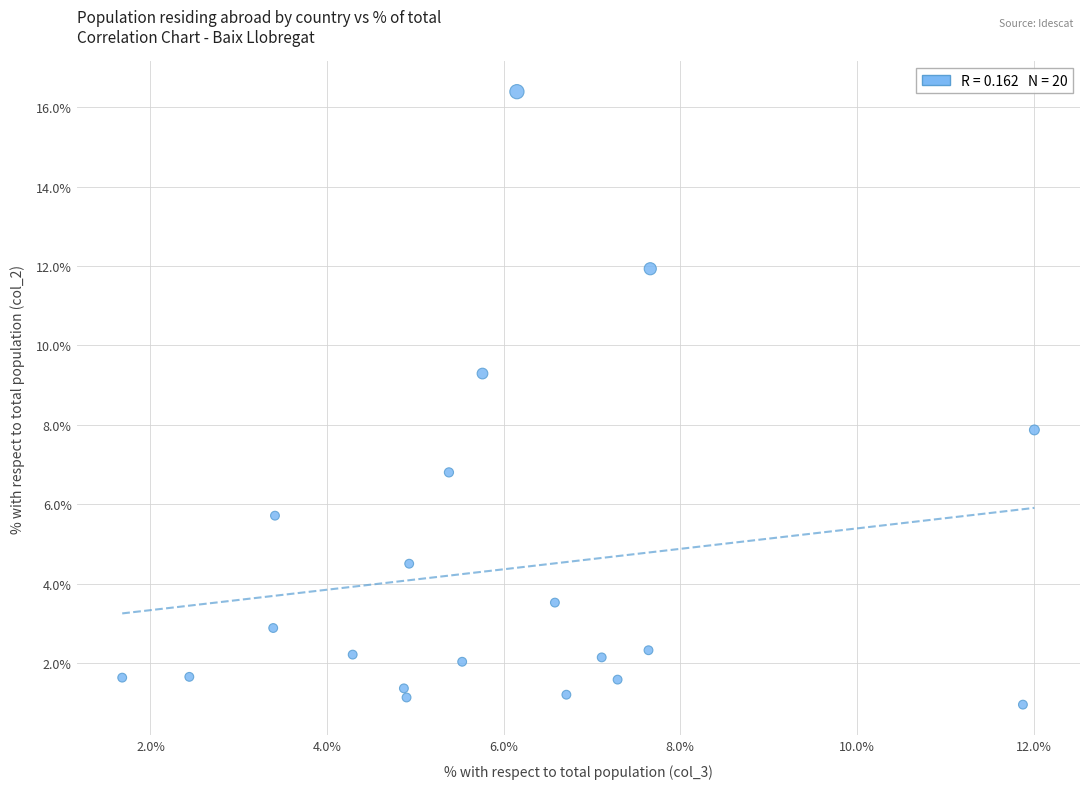

What is the range of Y values (max minus min)?

15.4